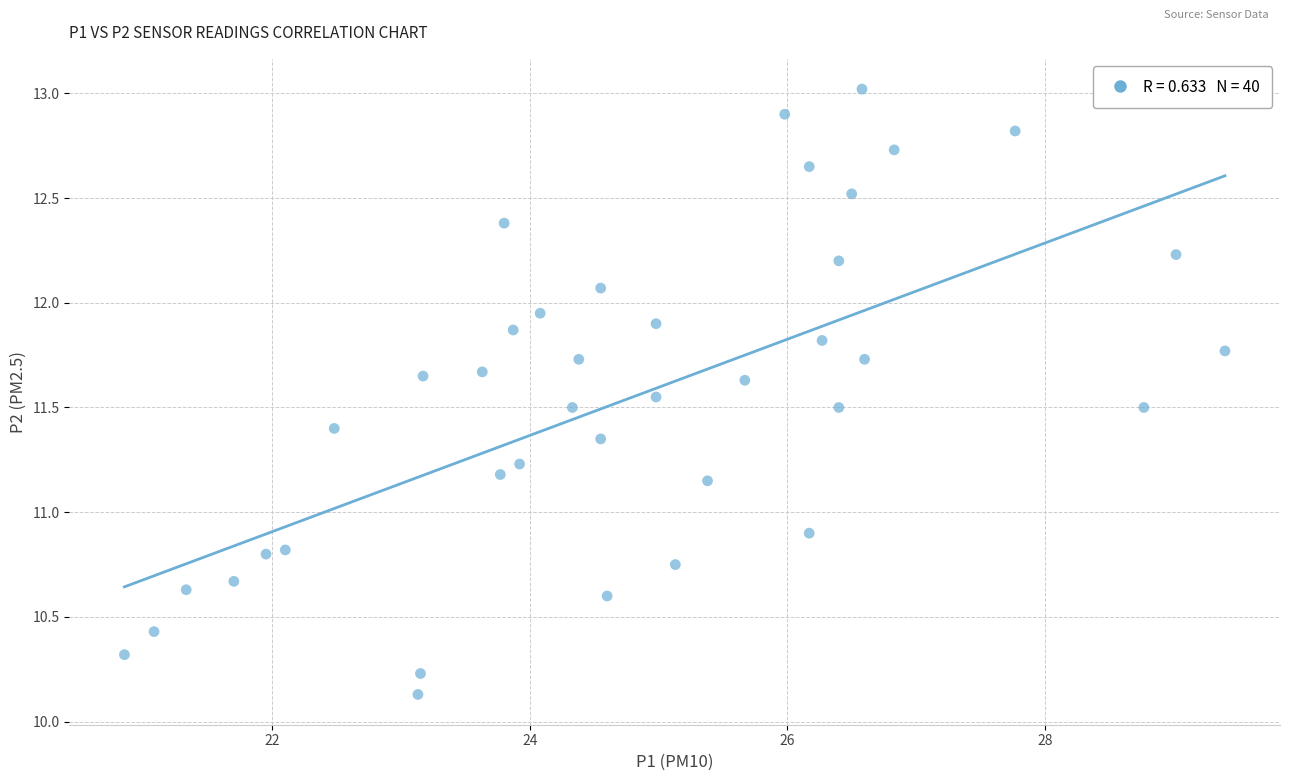

What Y value in the scatter plot is closest to 11?

10.9